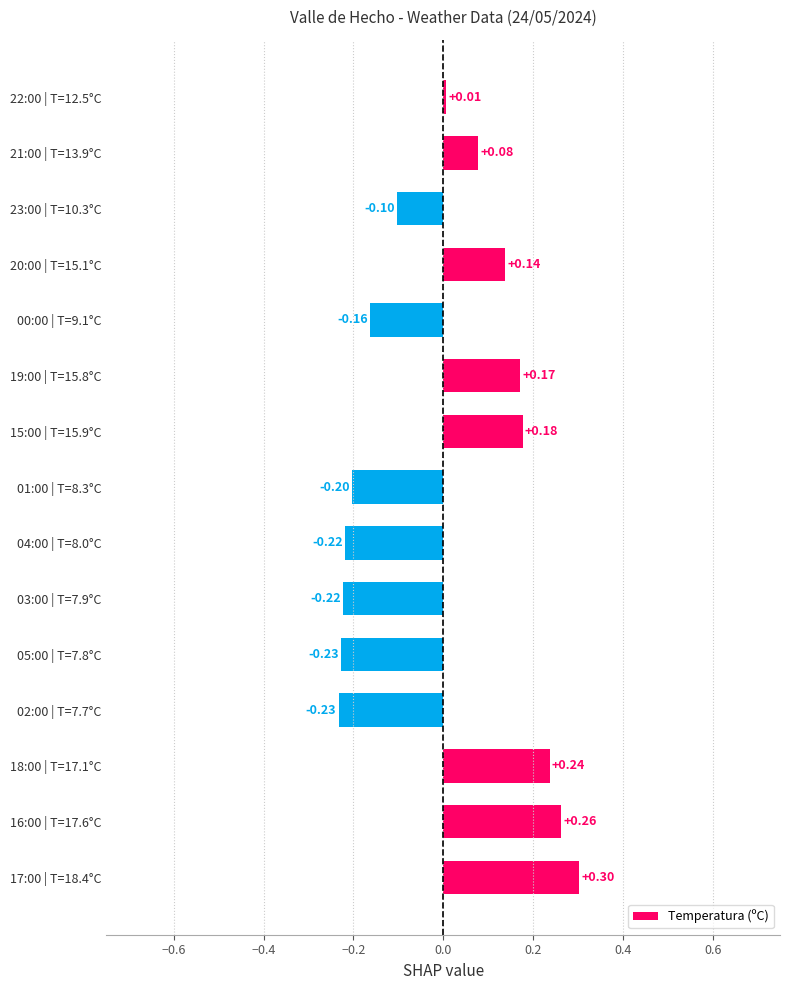

What is the difference between the maximum and minimum values?

0.5